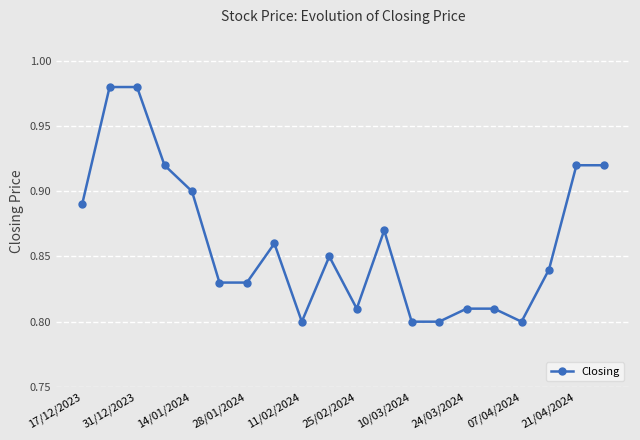

Count the values in the range 0 to 1.

20